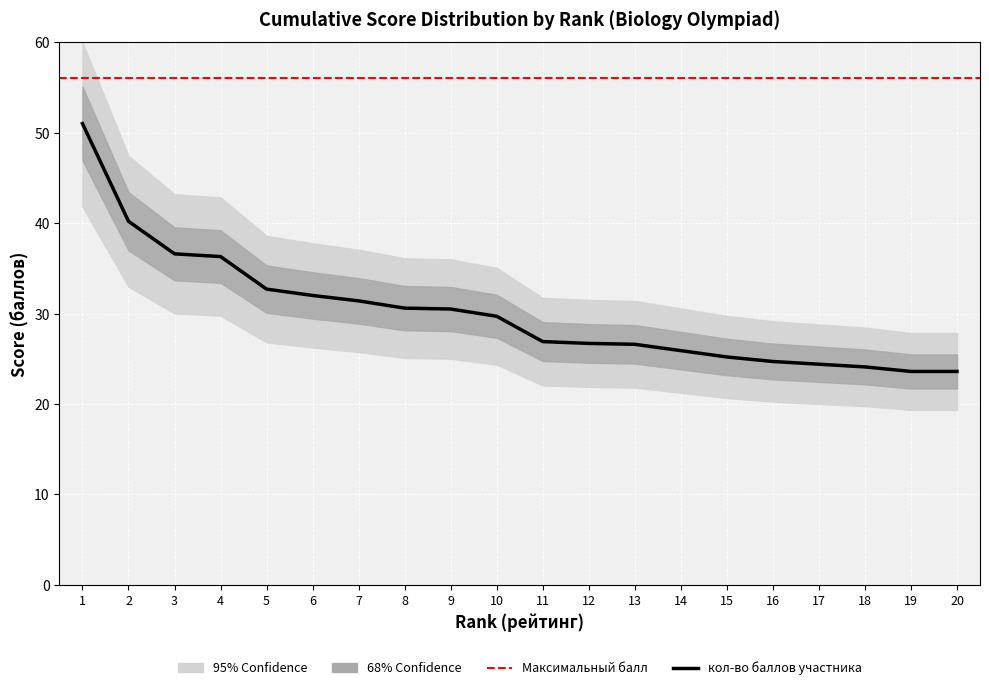

What is the sum of the рейтинг values at 6 and 2?

8.0